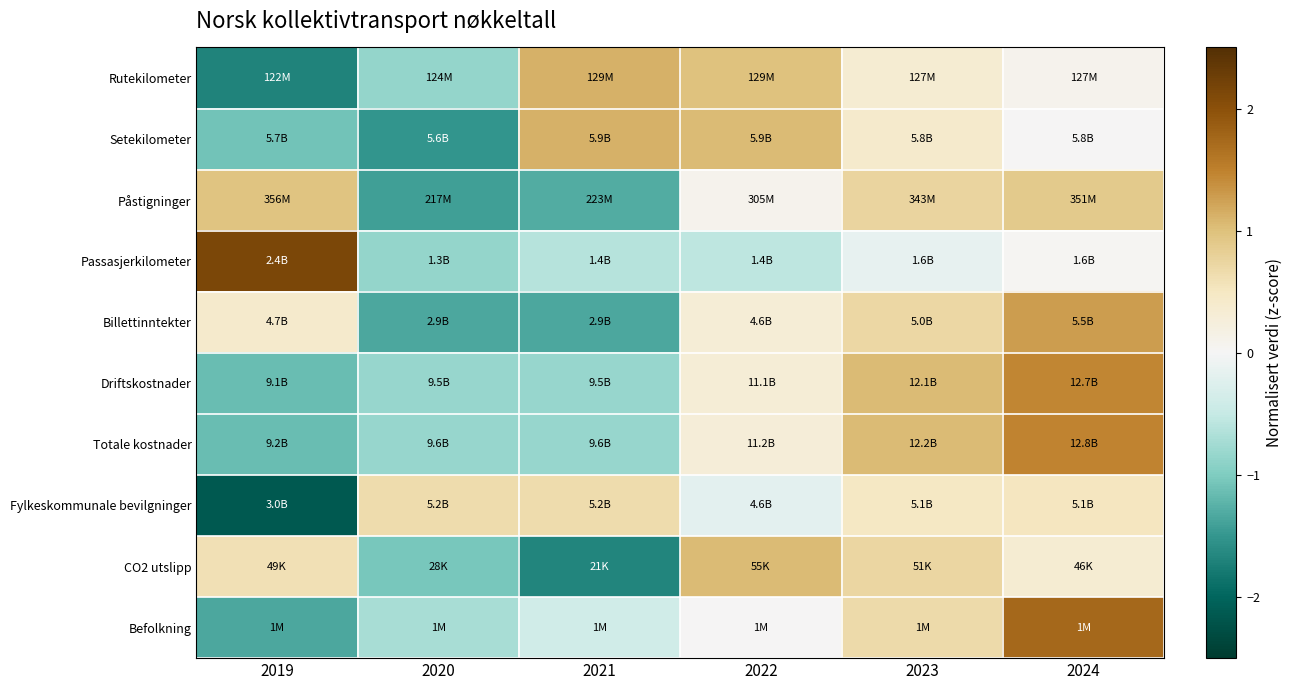

Reading left to right, list all the values displayed in this chart.

Rutekilometer: 2019=-1.7	2020=-0.9	2021=1.1	2022=1.0	2023=0.3	2024=0.1
Setekilometer: 2019=-1.1	2020=-1.5	2021=1.1	2022=1.0	2023=0.4	2024=0.0
Påstigninger: 2019=1.0	2020=-1.4	2021=-1.3	2022=0.1	2023=0.8	2024=0.9
Passasjerkilometer: 2019=2.1	2020=-0.9	2021=-0.6	2022=-0.5	2023=-0.2	2024=0.0
Billettinntekter: 2019=0.4	2020=-1.3	2021=-1.3	2022=0.3	2023=0.7	2024=1.3
Driftskostnader: 2019=-1.1	2020=-0.8	2021=-0.8	2022=0.3	2023=1.1	2024=1.5
Totale kostnader: 2019=-1.1	2020=-0.8	2021=-0.8	2022=0.3	2023=1.0	2024=1.5
Fylkeskommunale bevilgninger: 2019=-2.1	2020=0.7	2021=0.7	2022=-0.2	2023=0.5	2024=0.5
CO2 utslipp: 2019=0.6	2020=-1.1	2021=-1.7	2022=1.0	2023=0.7	2024=0.3
Befolkning: 2019=-1.3	2020=-0.7	2021=-0.4	2022=0.0	2023=0.7	2024=1.8